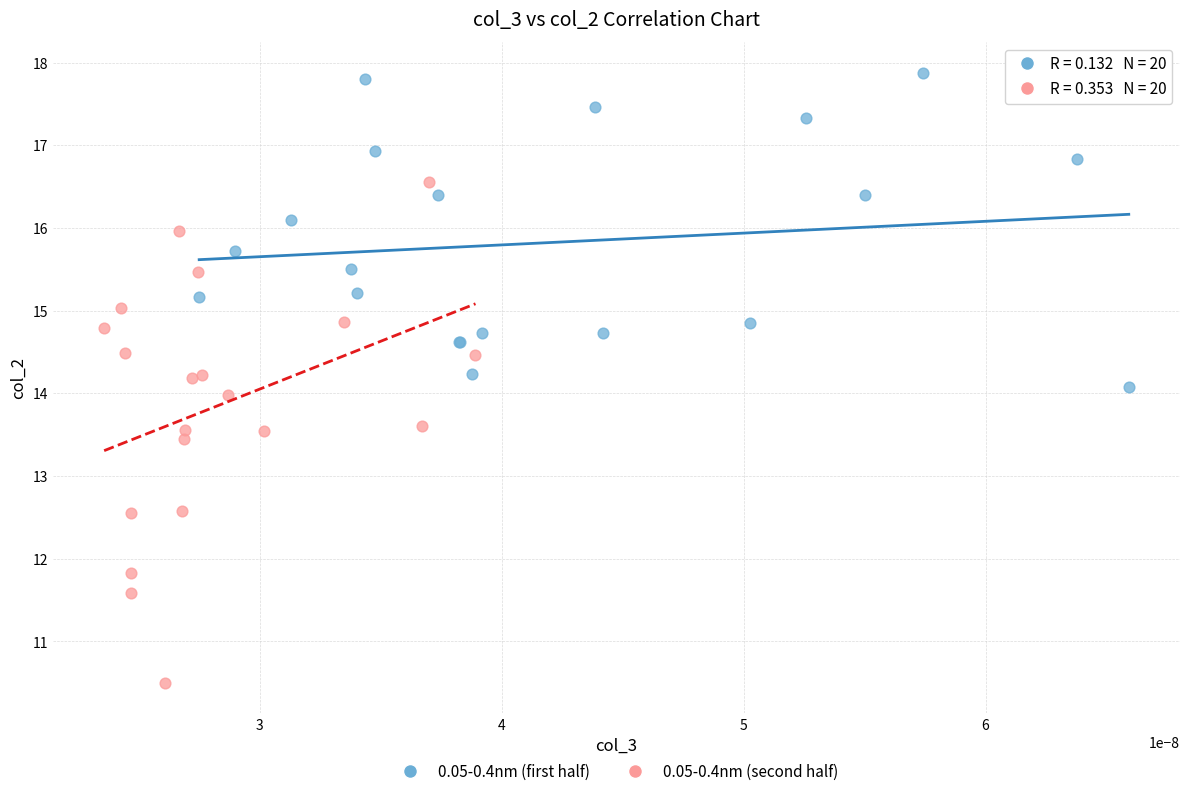

Which series reaches the minimum Y coordinate?

0.05-0.4nm (second half)